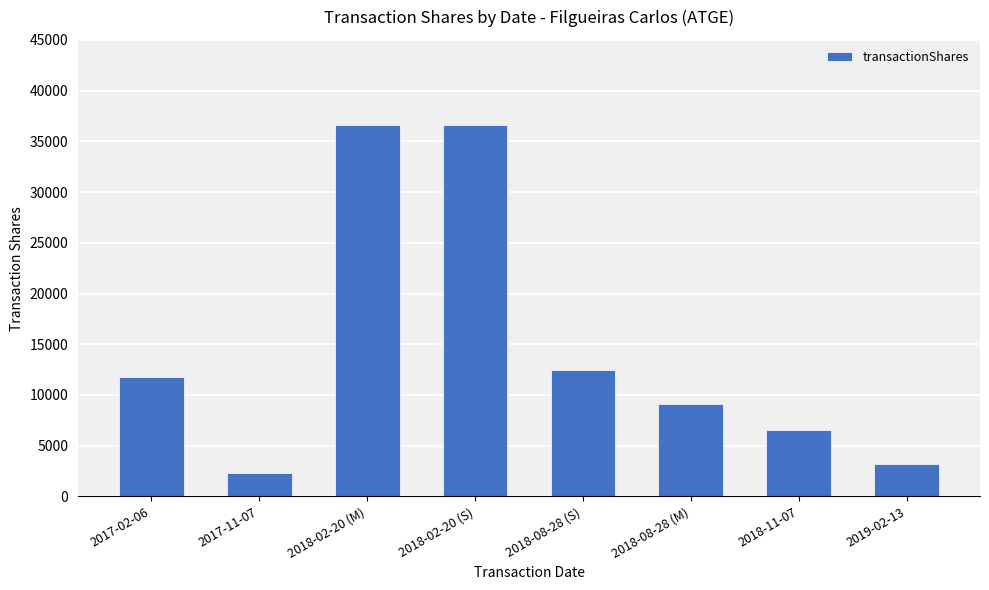

Does the chart contain any negative values?

No